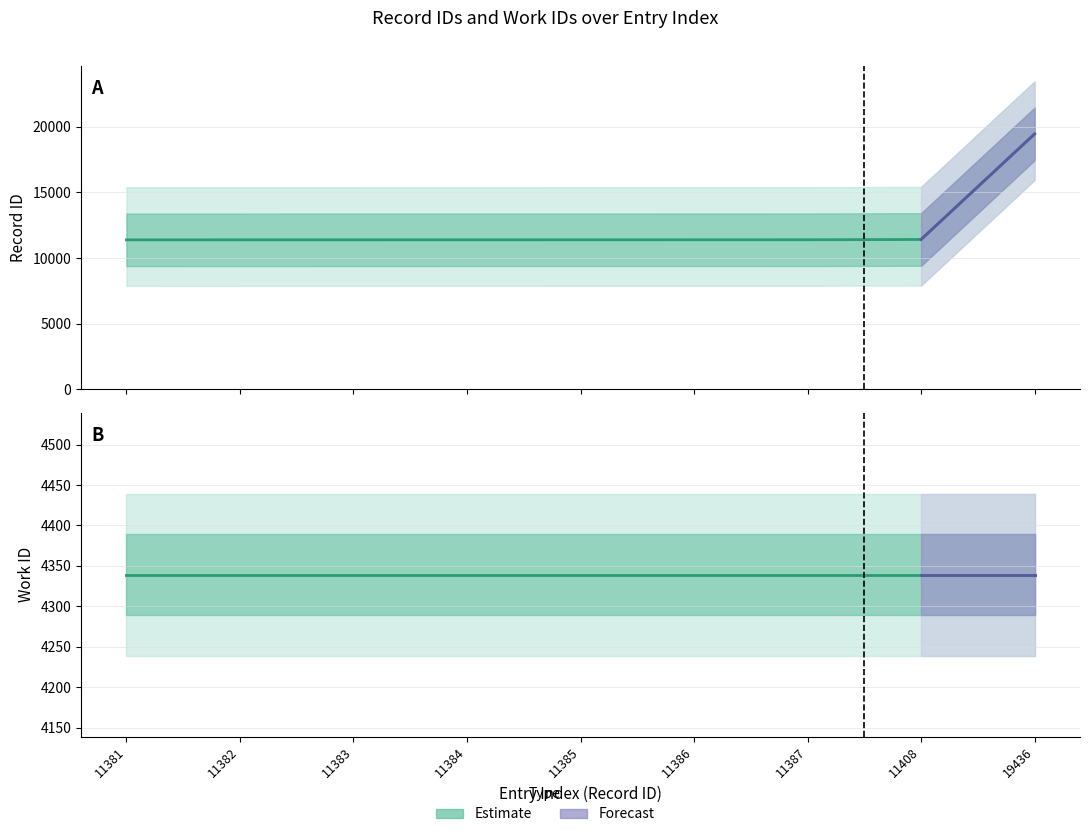

The chart shows a value of 5680 at 11384. True or false?

False